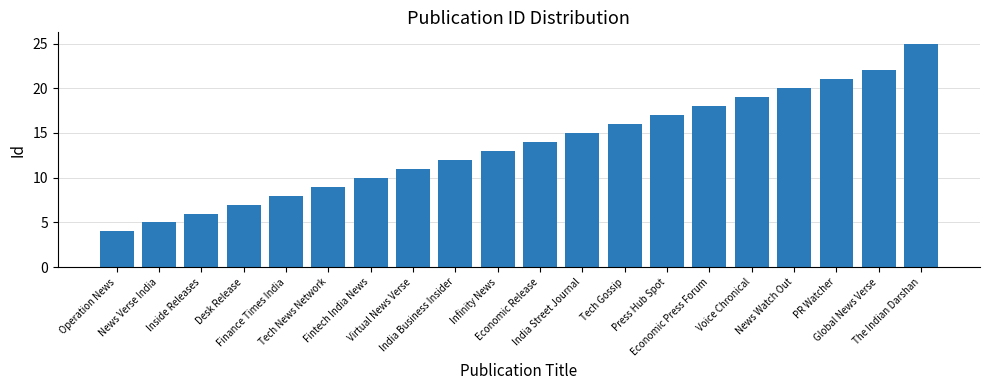

At which category does the chart reach its minimum across all series?

Operation News